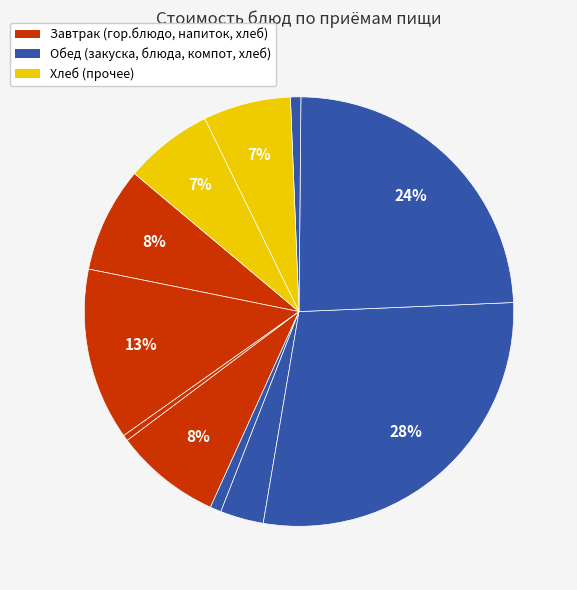

How many segments does this pie chart have?

11